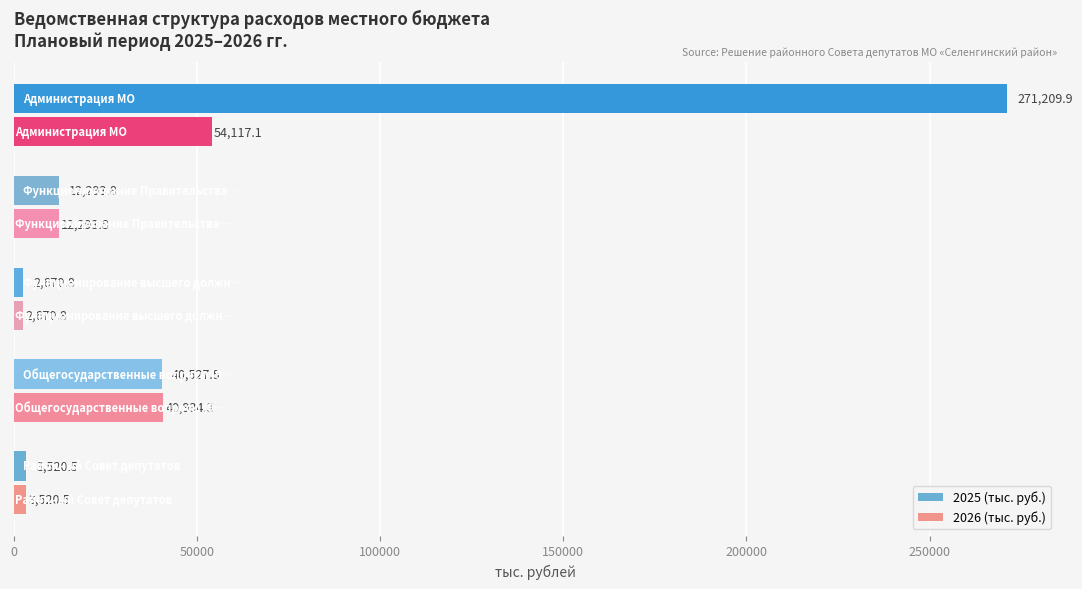

What is the maximum value for 2025 (тыс. руб.)?

271209.9